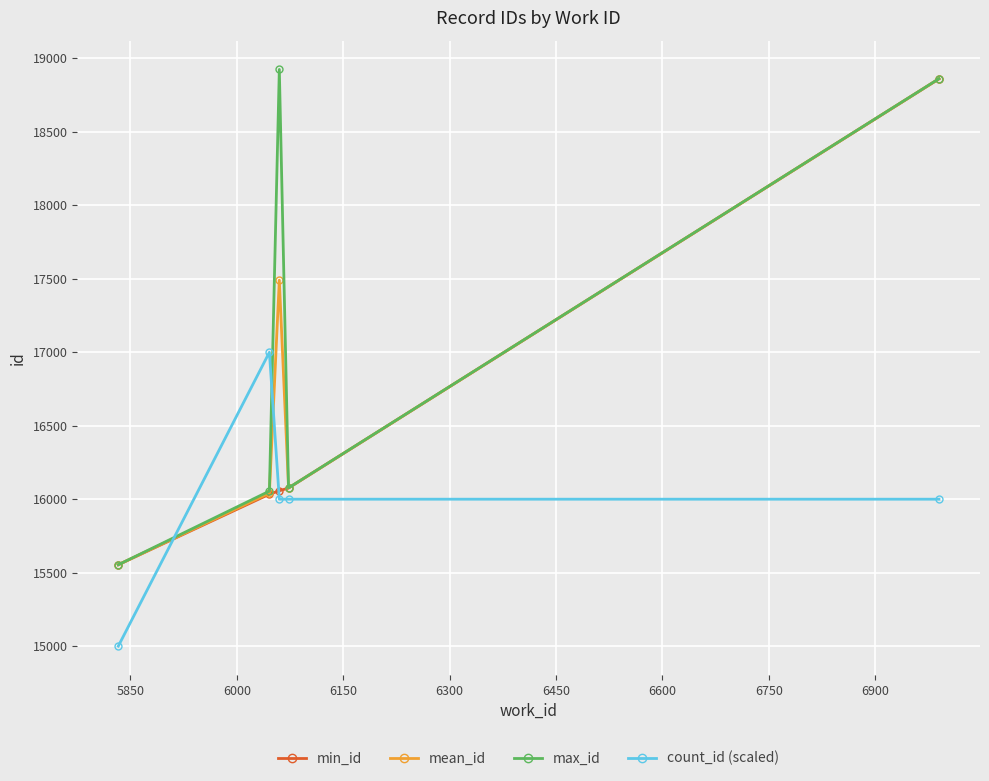

Reading left to right, what are all the values shown in this chart?

min_id: 15554.0	16034.0	16057.0	16076.0	18861.0
mean_id: 15554.0	16041.3	17491.0	16076.5	18861.5
max_id: 15554.0	16055.0	18925.0	16077.0	18862.0
count_id (scaled): 15000.0	17000.0	16000.0	16000.0	16000.0